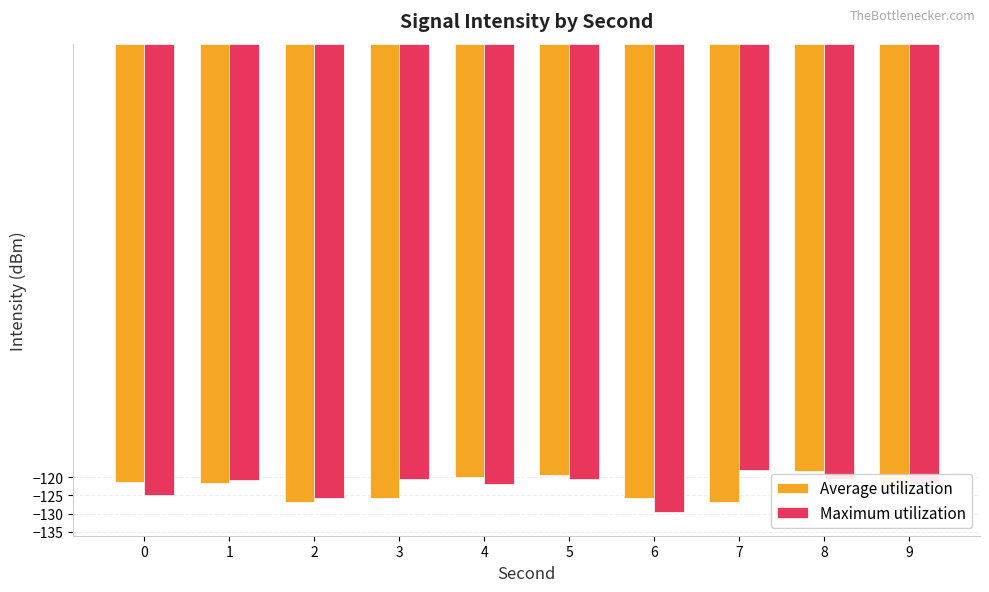

What is the minimum value shown in the chart?

-129.7